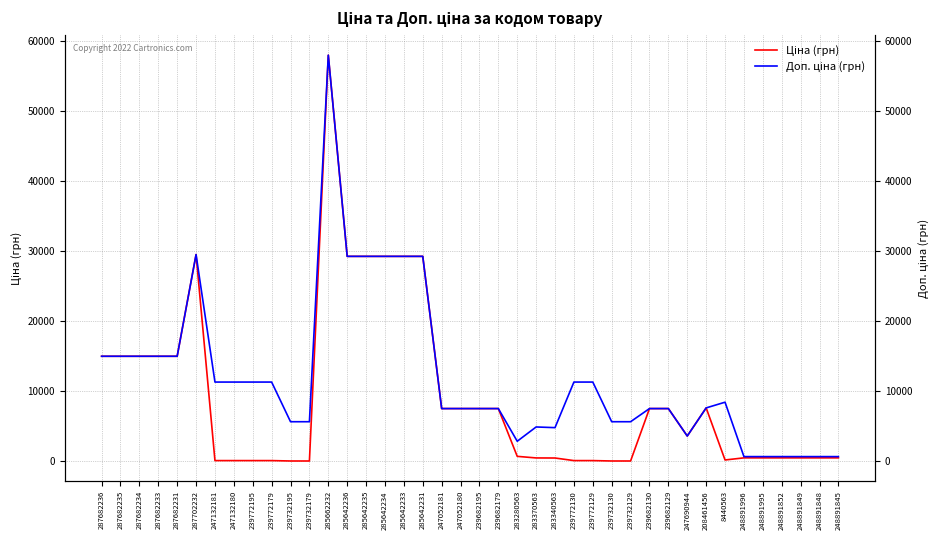

The Ціна (грн) series shows 7545.9 at 239682195. True or false?

True